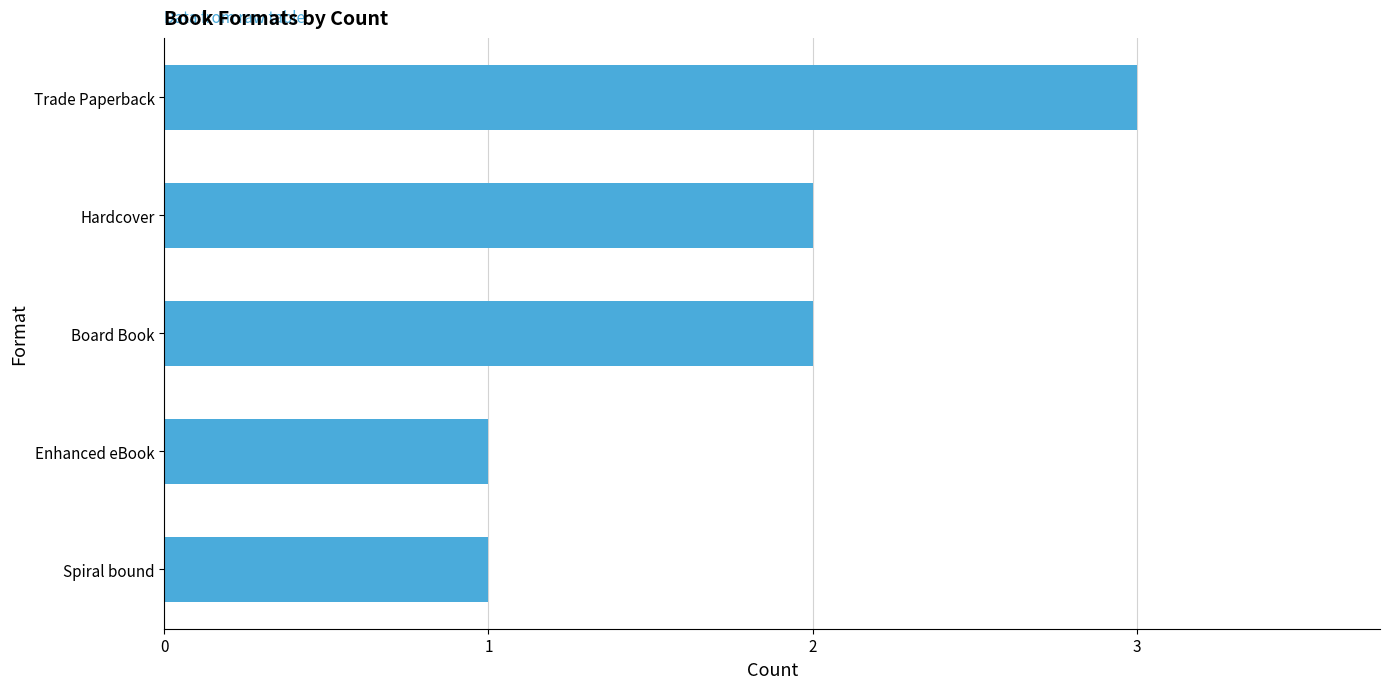

What is the average value?

2